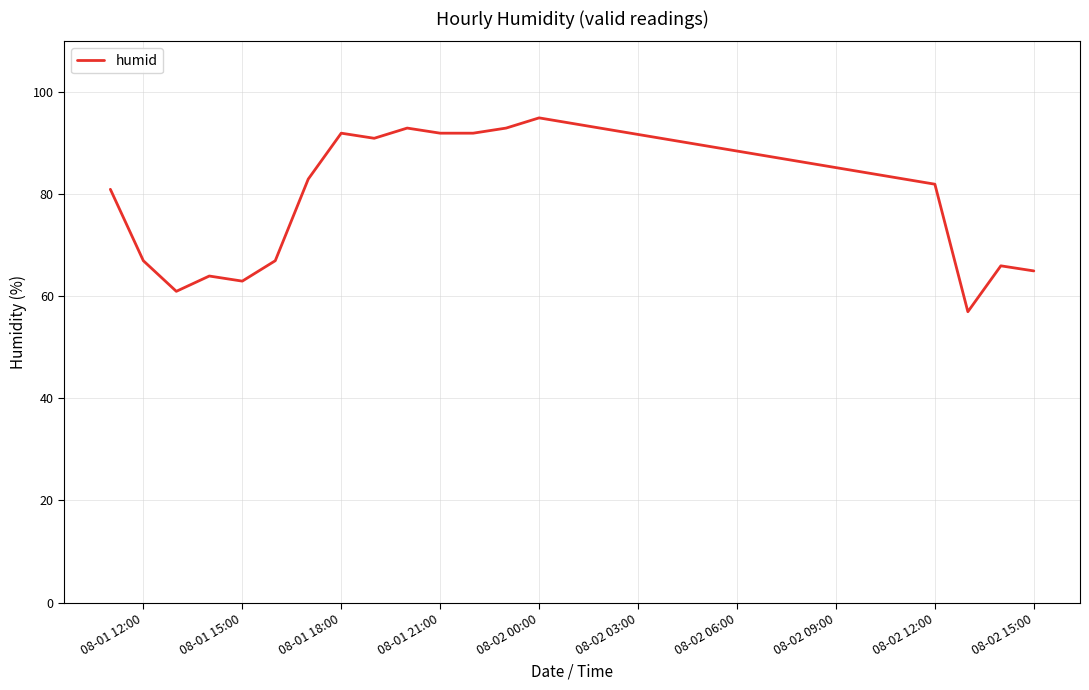

How many lines are shown in the chart?

1